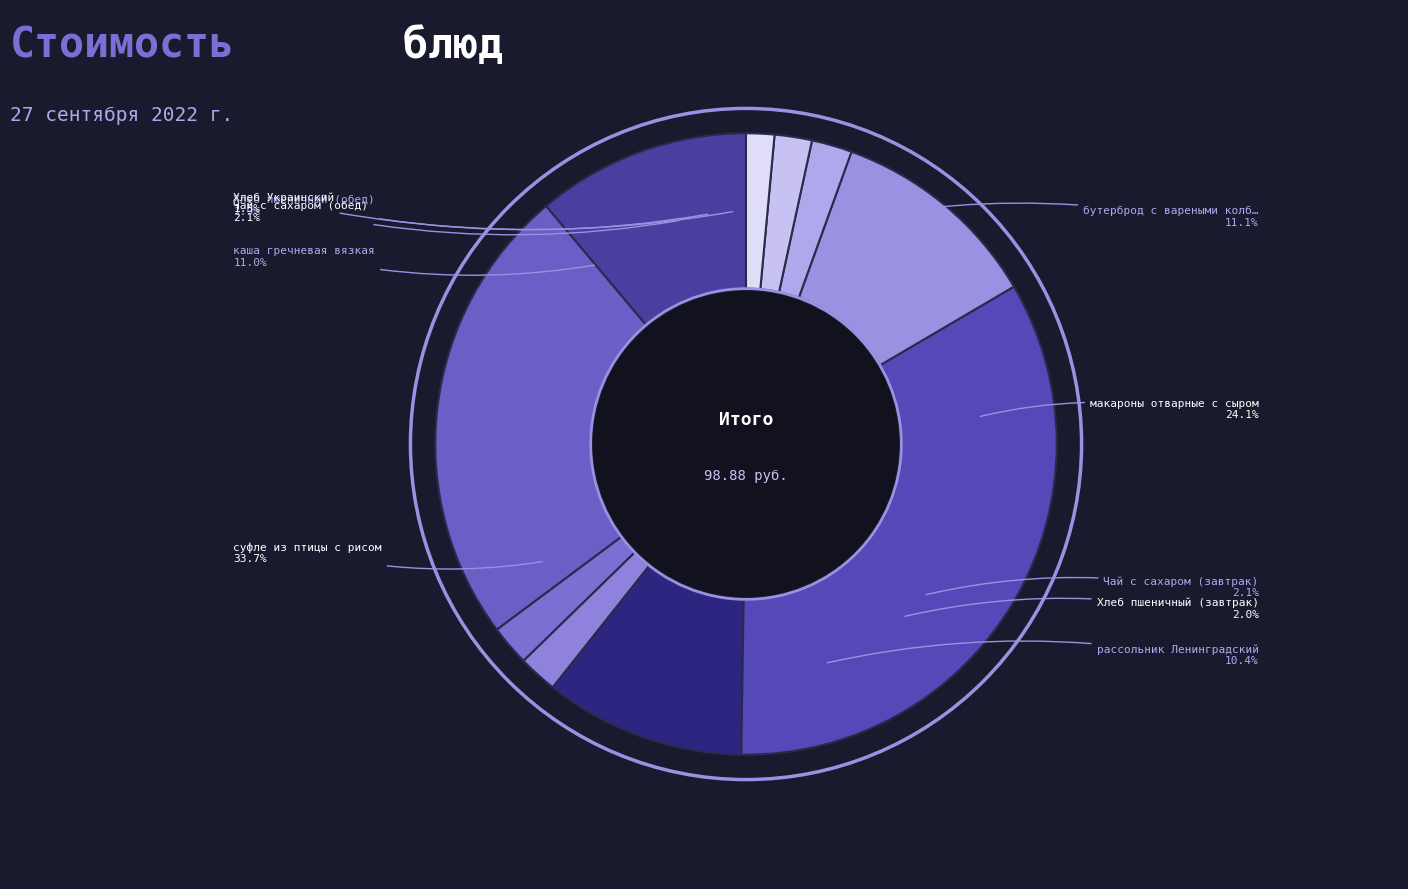

To the nearest percent, what is the difference between the суфле из птицы с рисом and Хлеб пшеничный (обед) slice percentages?

32%